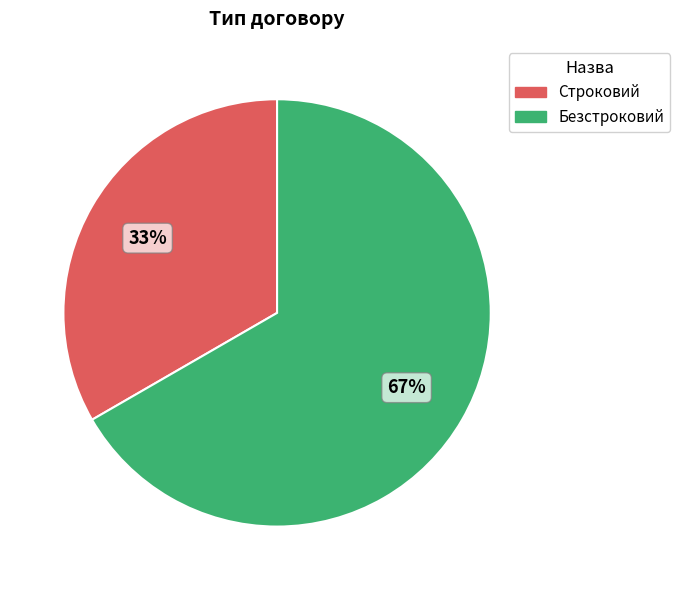

Approximately how many times larger is the value at Строковий compared to Безстроковий?

0.5